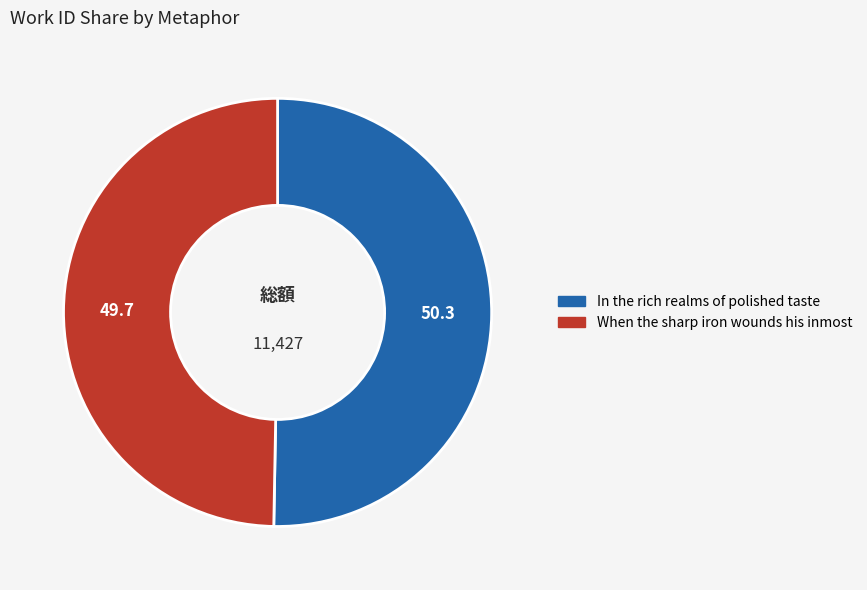

Which slice is the smallest?

When the sharp iron wounds his inmost